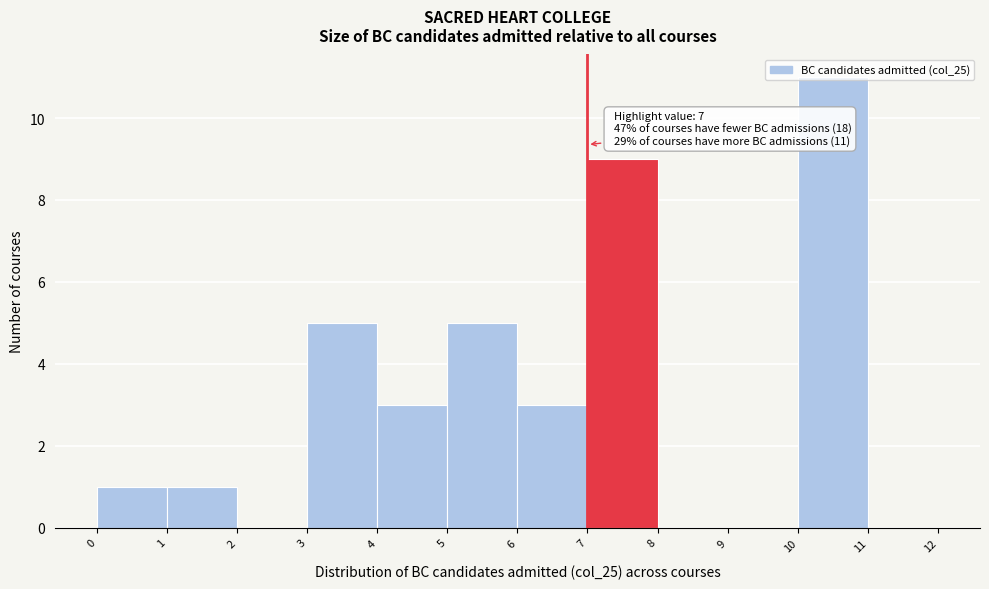

Which range on the x-axis has the tallest bar?

10 to 11